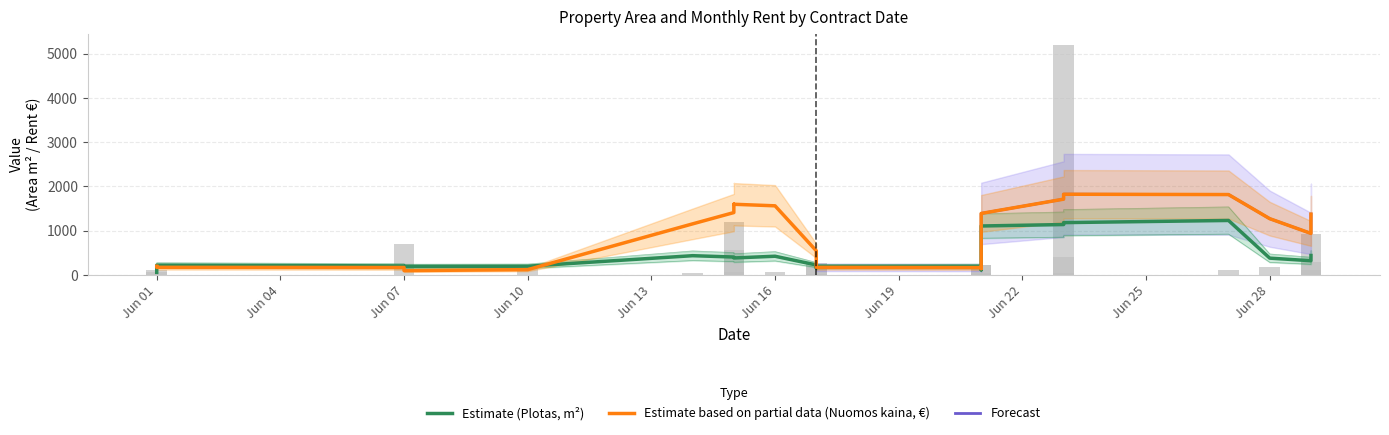

Is it true that Nuomos kaina per men. equals 91.3 at 20?

False